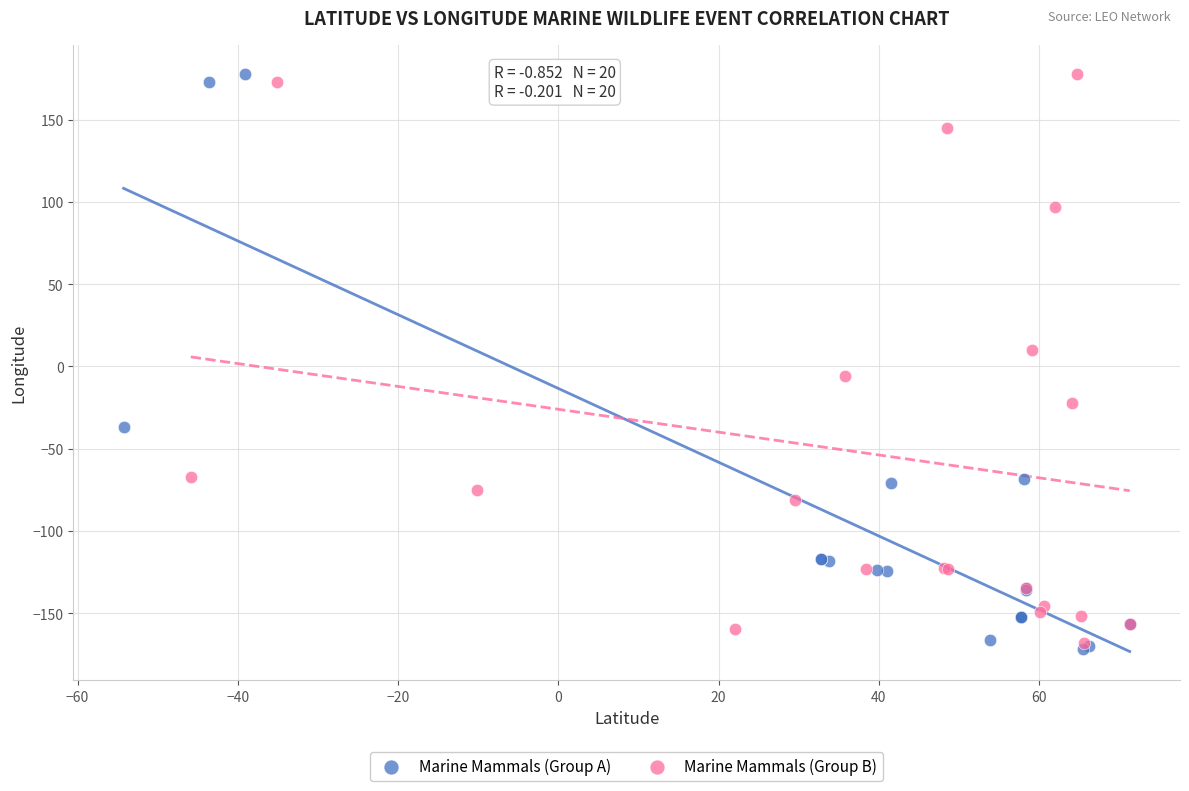

What are all the series names shown in the legend?

Marine Mammals (Group A), Marine Mammals (Group B)